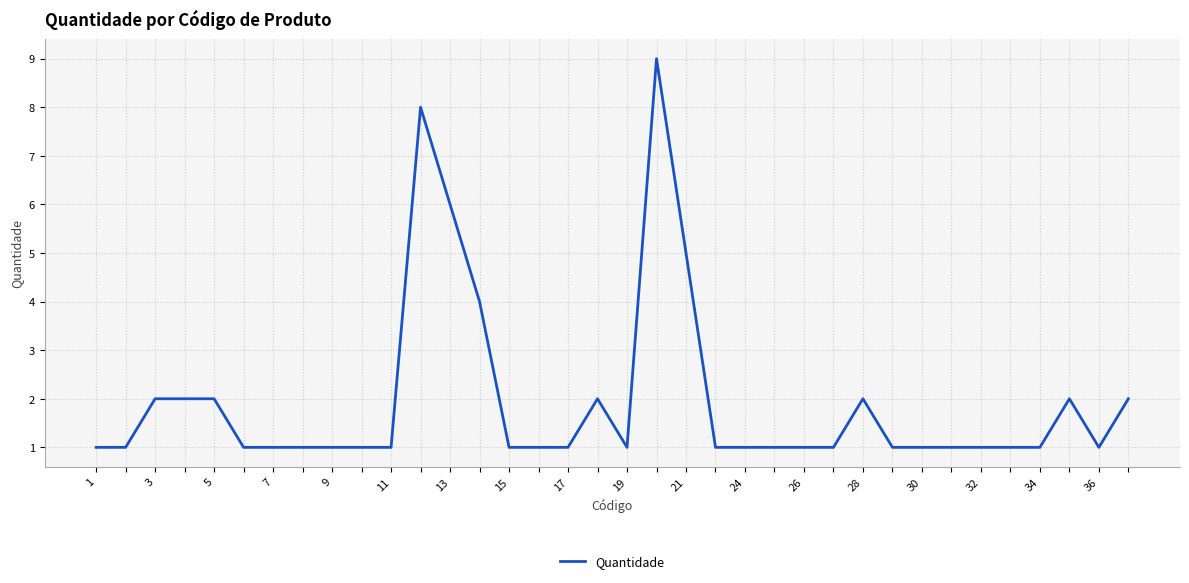

What is the maximum value shown in the chart?

9